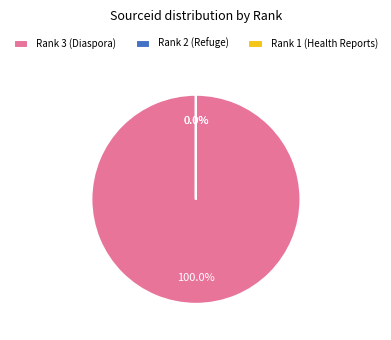

Which category accounts for the majority?

Rank 3 (Diaspora)